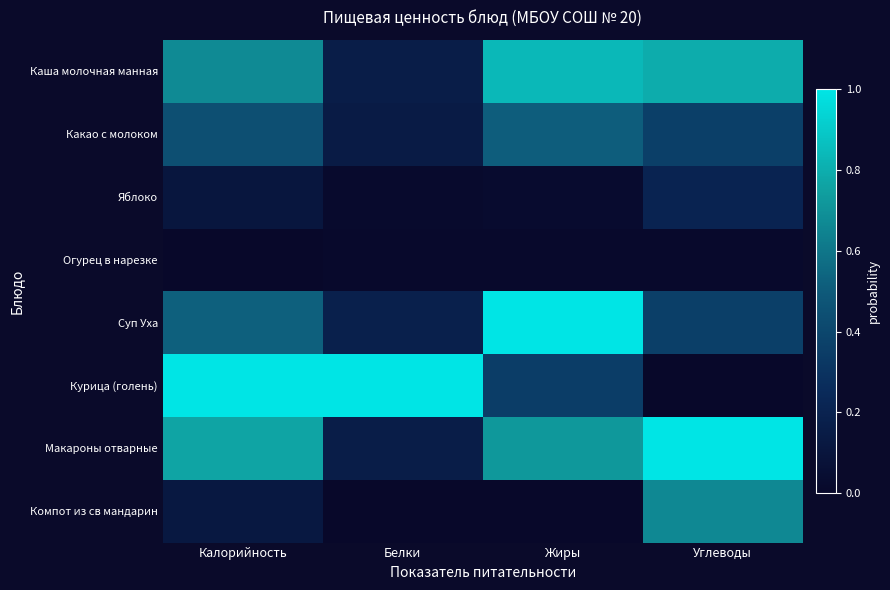

List the series in order of their peak value, highest first.

Суп Уха, Курица (голень), Макароны отварные, Каша молочная манная, Компот из св мандарин, Какао с молоком, Яблоко, Огурец в нарезке